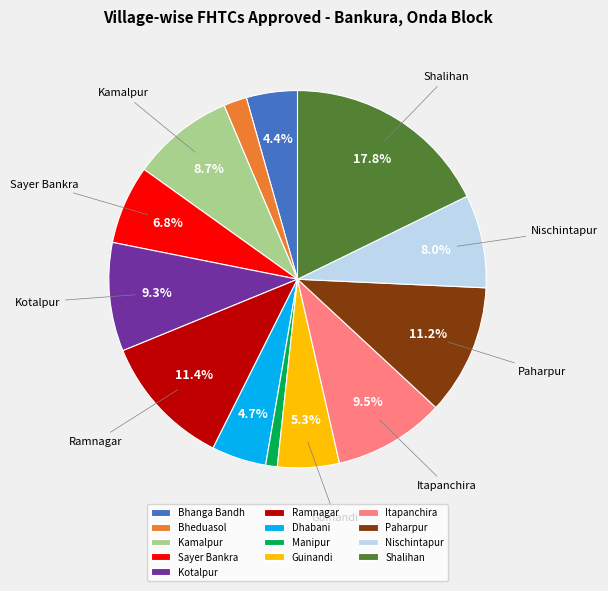

To the nearest percent, what is the difference between the largest and smallest slice percentages?

17%